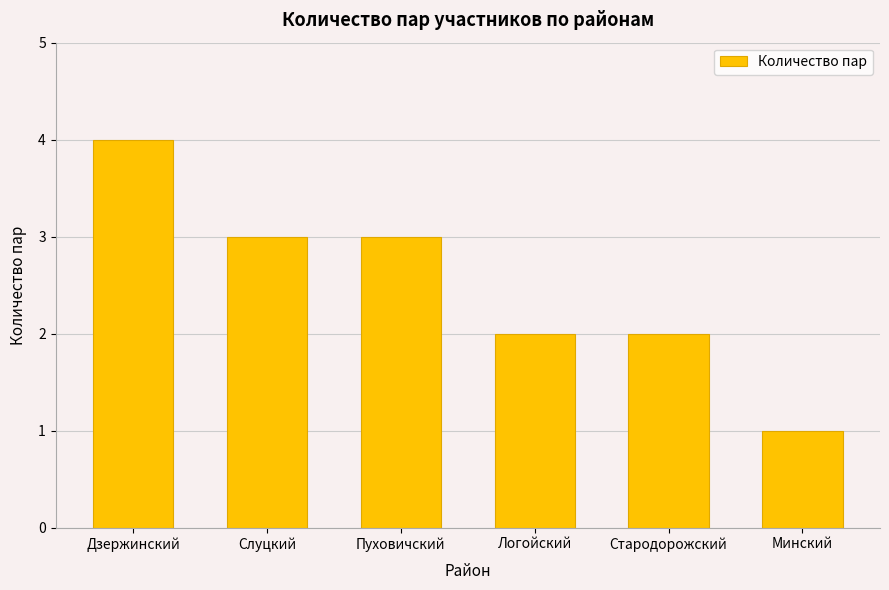

What is the ratio of the value at Логойский to the value at Дзержинский?

0.5